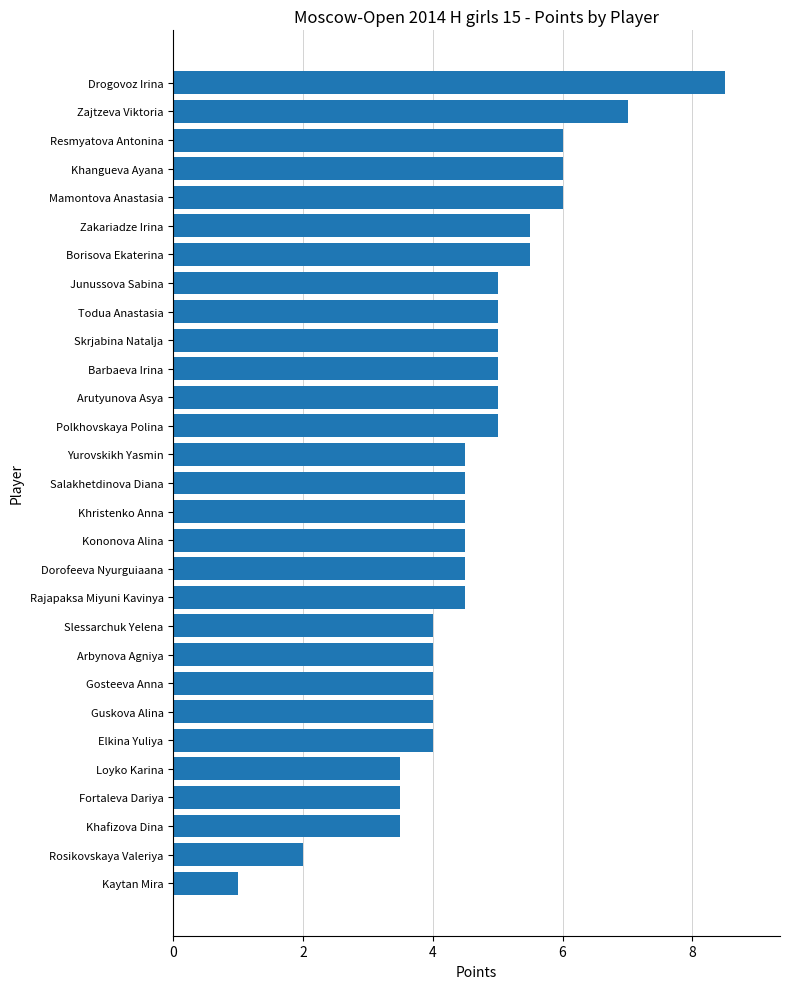

Count the number of categories in the chart.

29